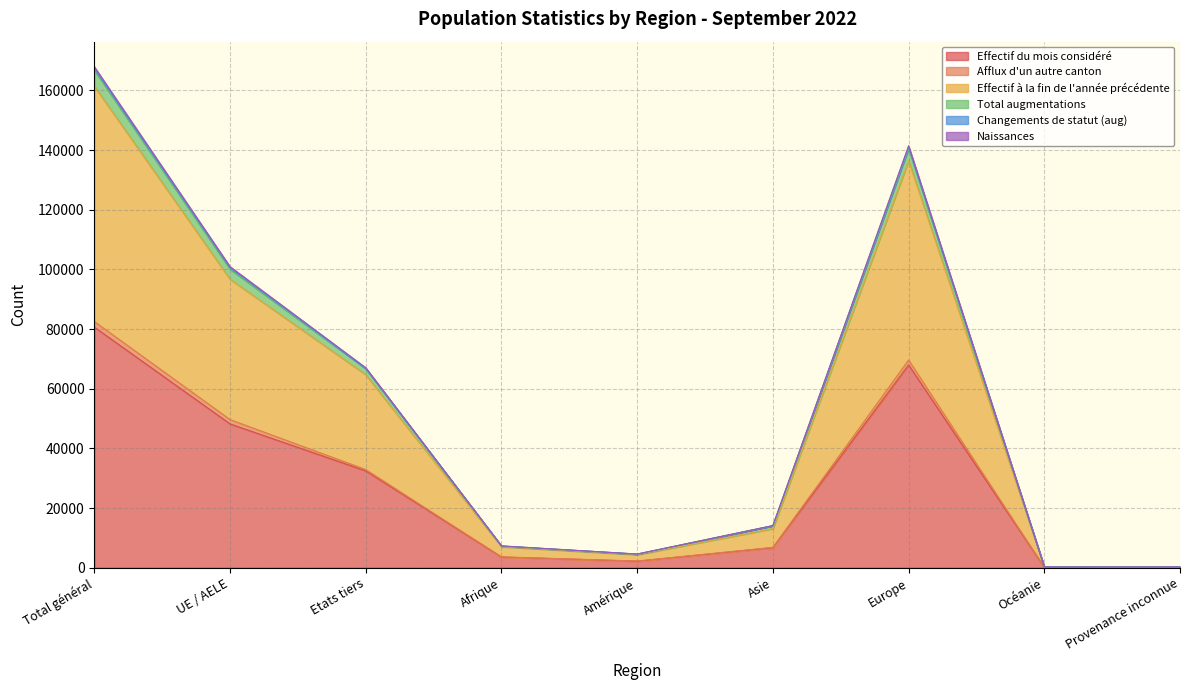

What is the minimum value shown in the chart?

111